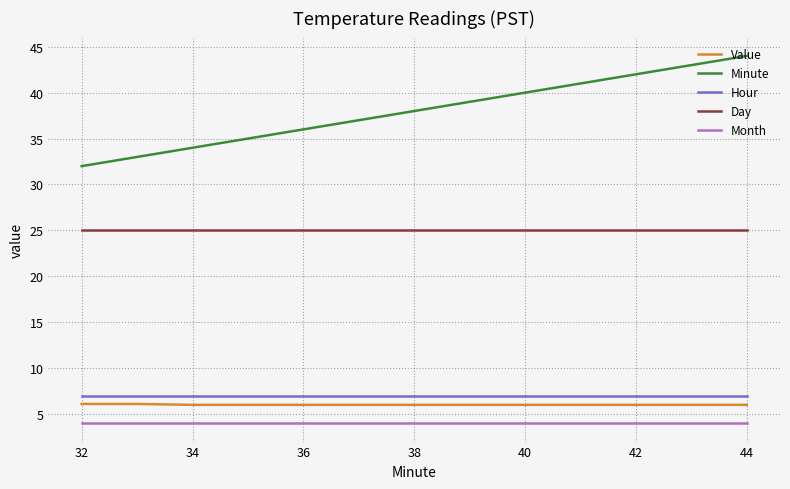

What is the greatest value displayed?

44.0